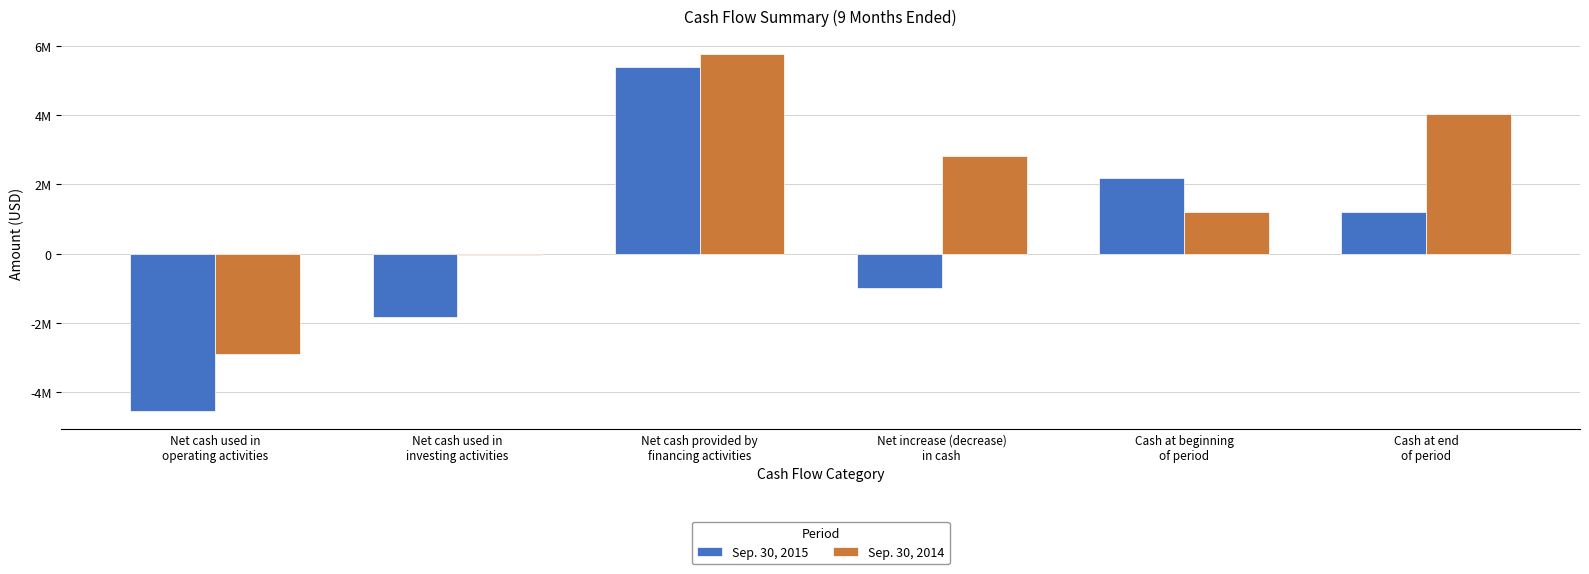

What are all the series names shown in the legend?

Sep. 30, 2015, Sep. 30, 2014